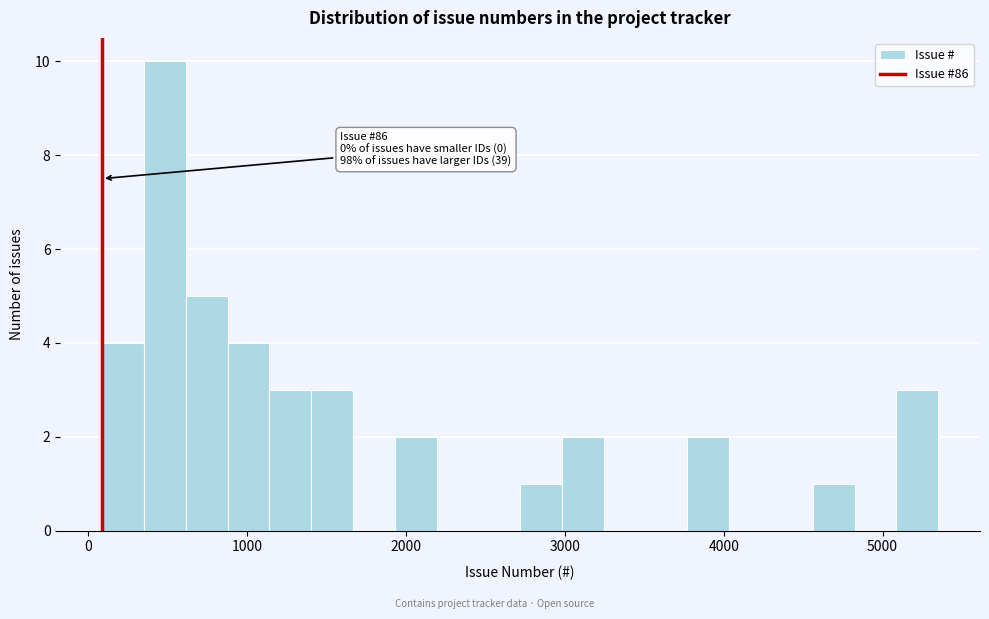

Read against the x-axis, roughly where is the centre of the tallest bar?

500